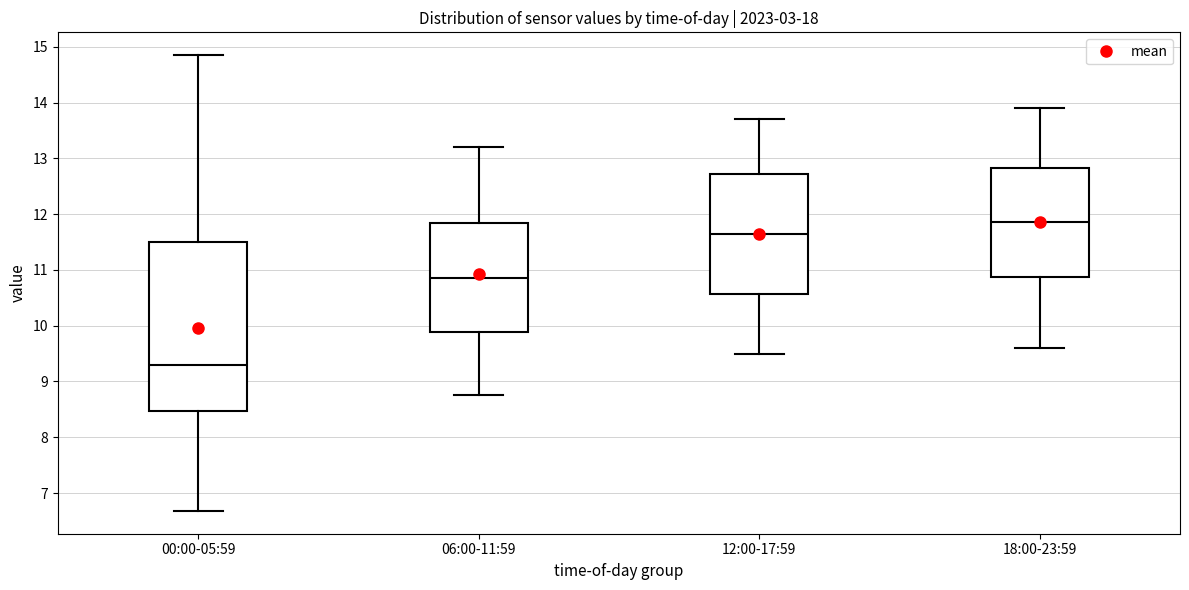

Reading left to right, read every box against the y-axis: the position of its median line, the range the box covers, and the ends of its whiskers. The values are not printed on the chart, so give them approximately, as read against the axis.

00:00-05:59: median 9.3, box 8.5 to 11.5, whiskers 6.7 to 14.9
06:00-11:59: median 10.9, box 9.9 to 11.8, whiskers 8.8 to 13.2
12:00-17:59: median 11.7, box 10.6 to 12.7, whiskers 9.5 to 13.7
18:00-23:59: median 11.9, box 10.9 to 12.8, whiskers 9.6 to 13.9